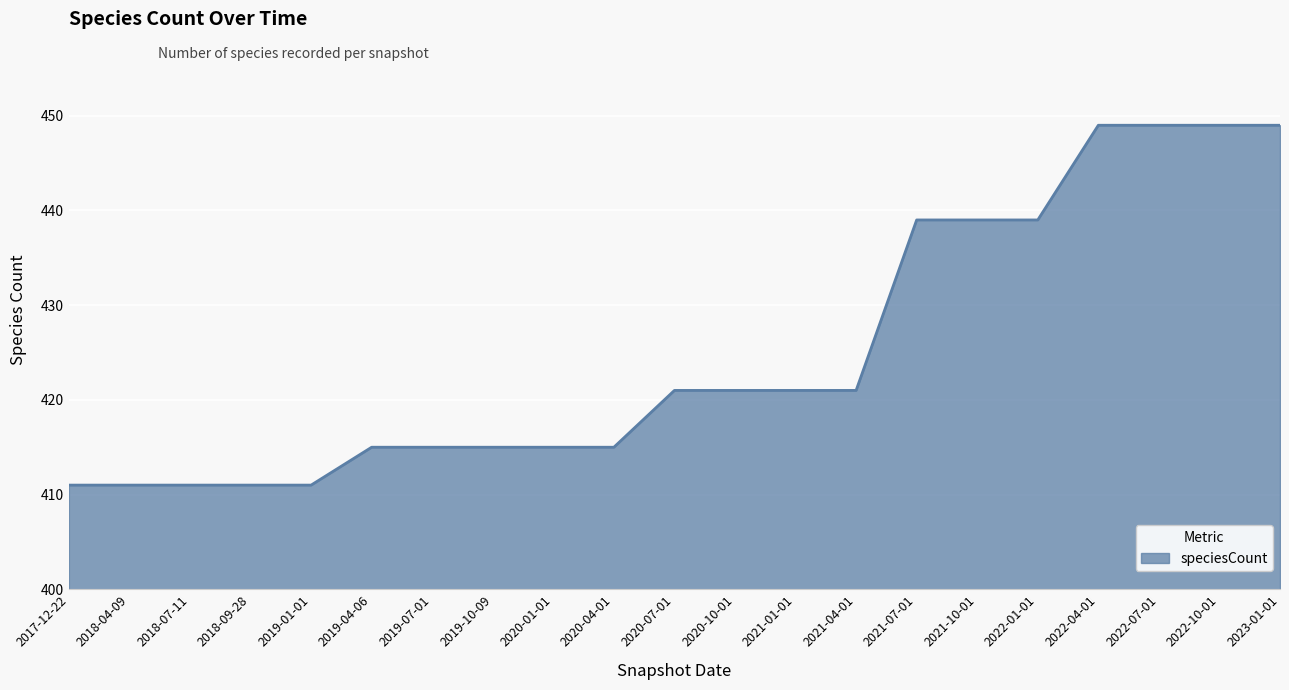

What is the minimum value shown in the chart?

411